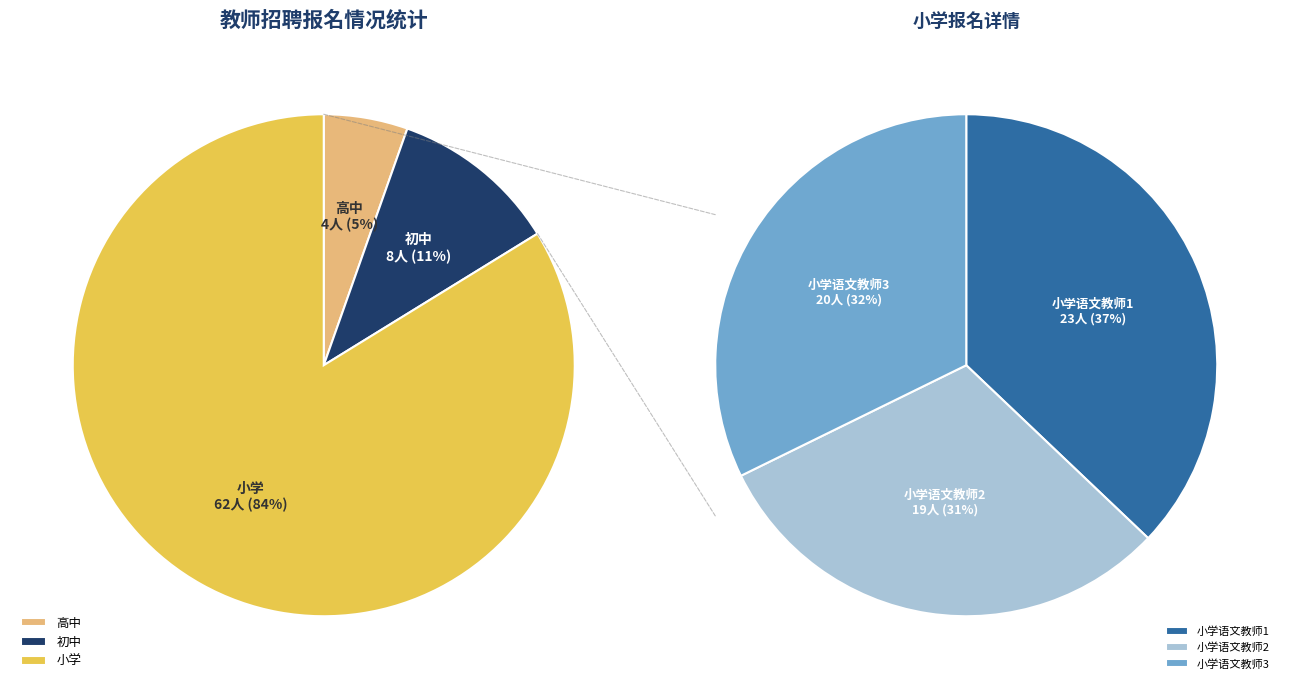

Does 高中语文教师 account for over 50% of the chart?

No